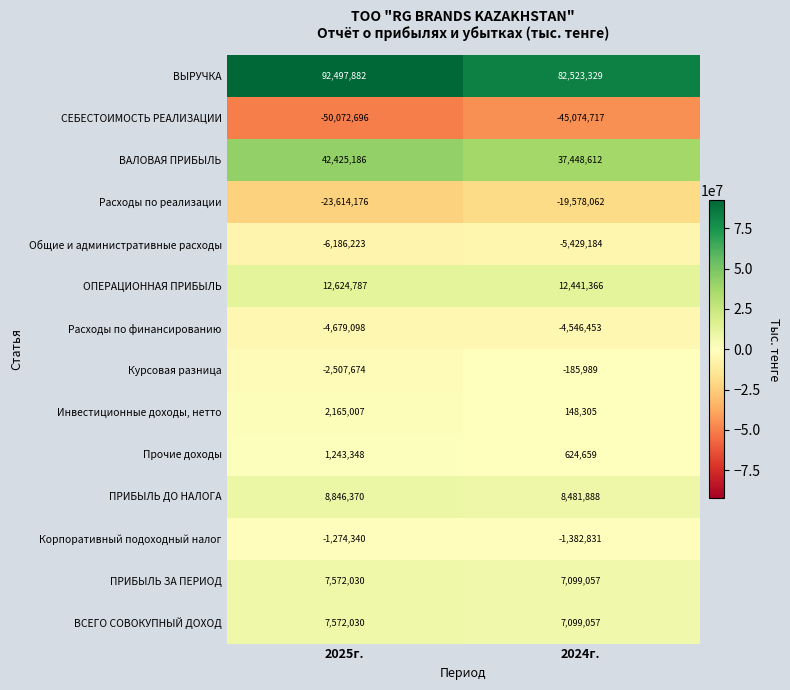

At which category is the sum across all series the highest?

2025г.